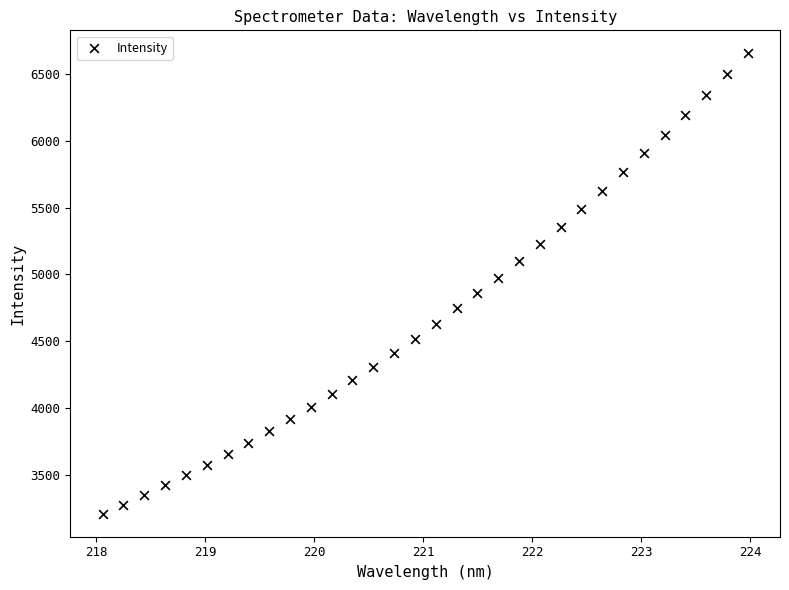

What is the range of Y values (max minus min)?

3450.0